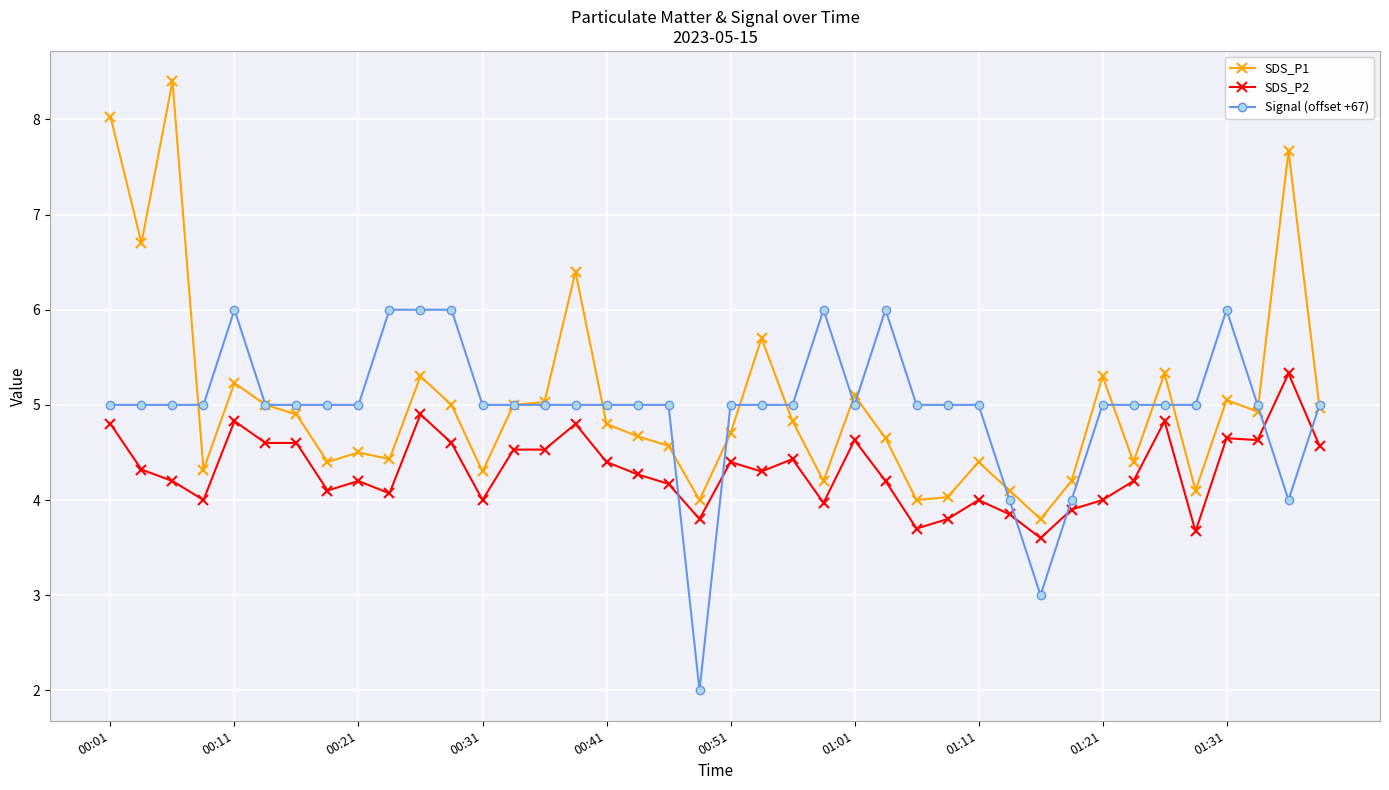

What is the minimum value for SDS_P2?

3.6